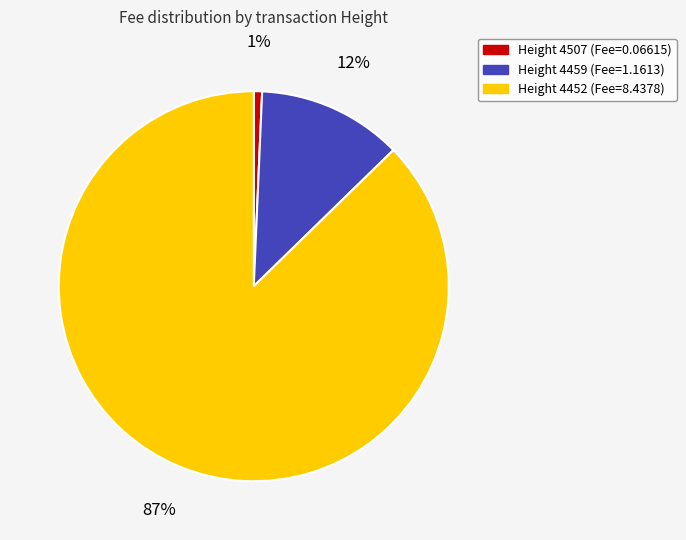

To the nearest percent, what is the average slice percentage?

33%